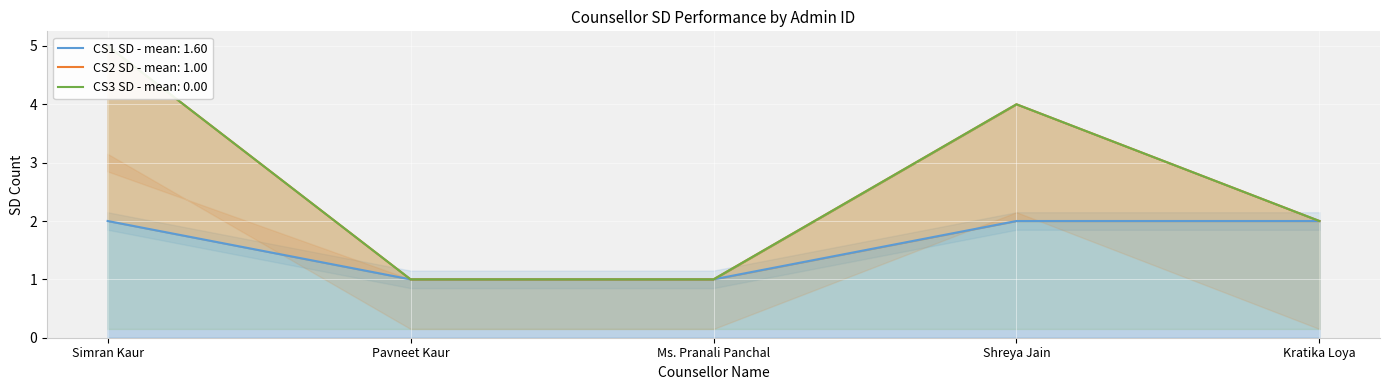

What are all the series names shown in the legend?

CS1 SD, CS2 SD, CS3 SD